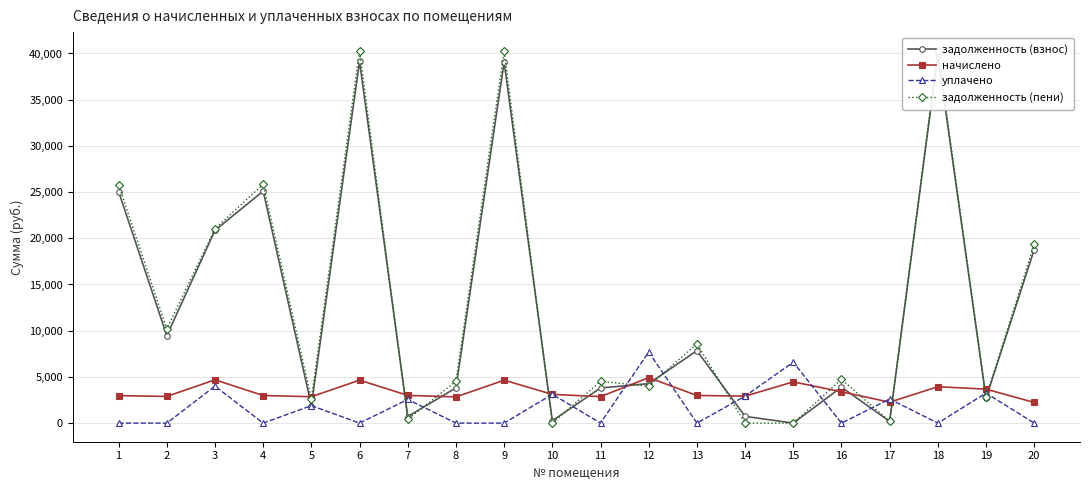

Which category has the highest value in the начислено series?

12